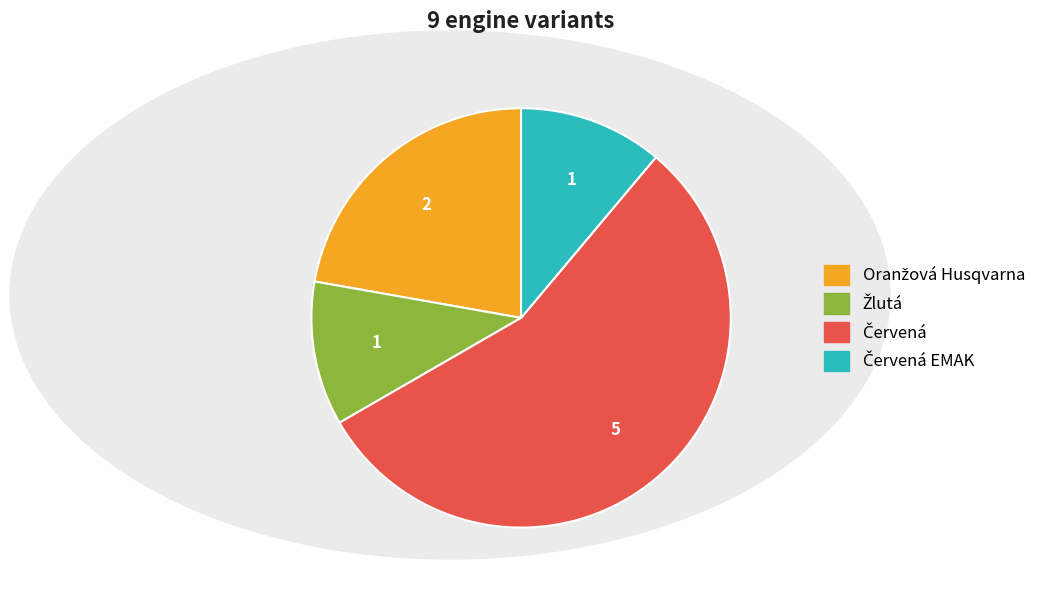

Is there any slice that represents more than half of the pie?

Yes